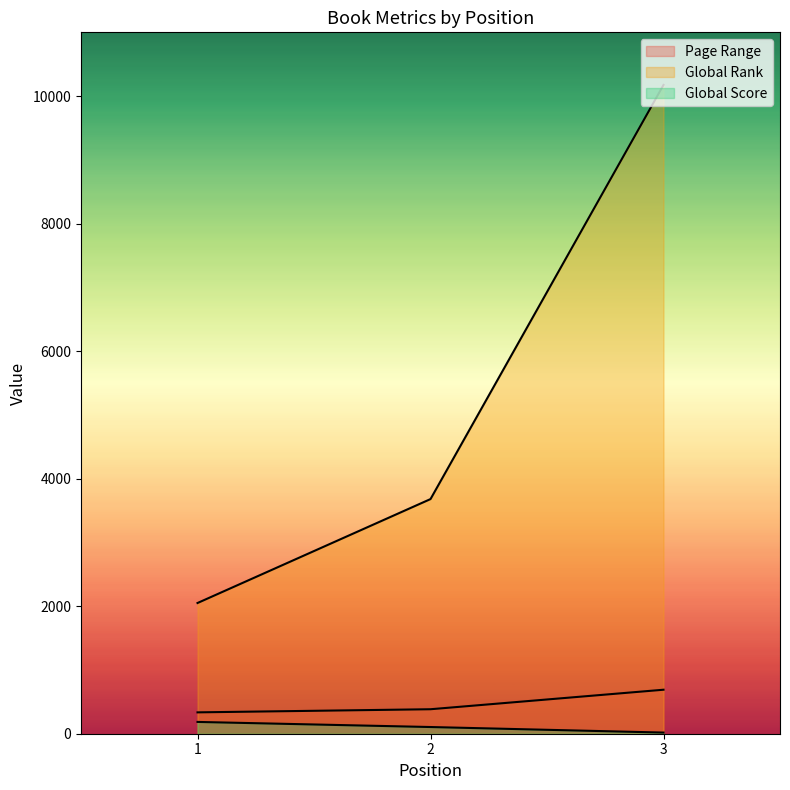

Reading right to left, transcribe all the data shown in this chart.

Page Range: 690	384	335
Global Rank: 10175	3680	2050
Global Score: 18	105	185